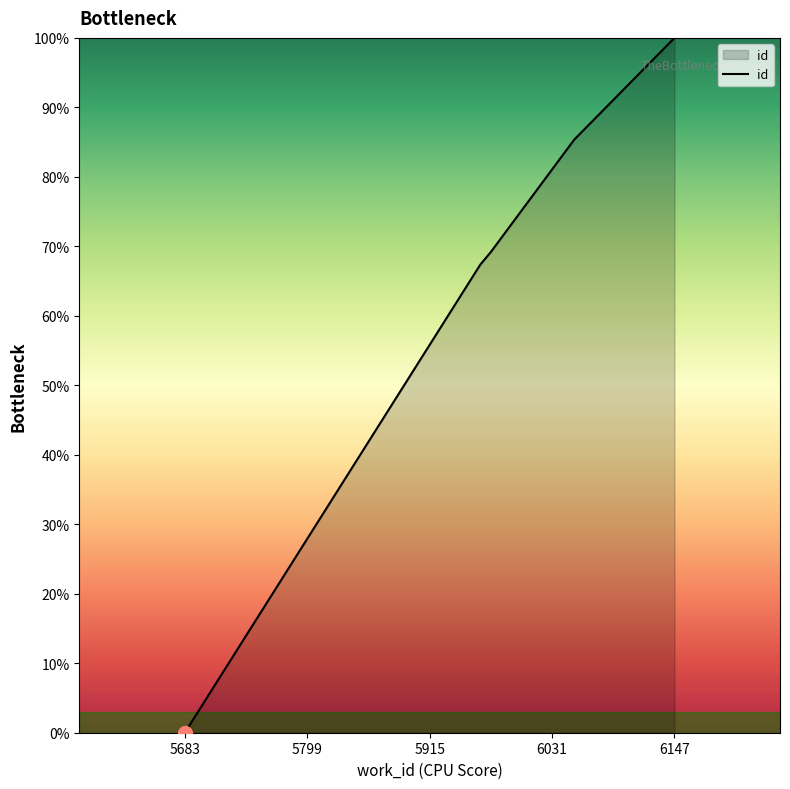

What is the average value?

64.4